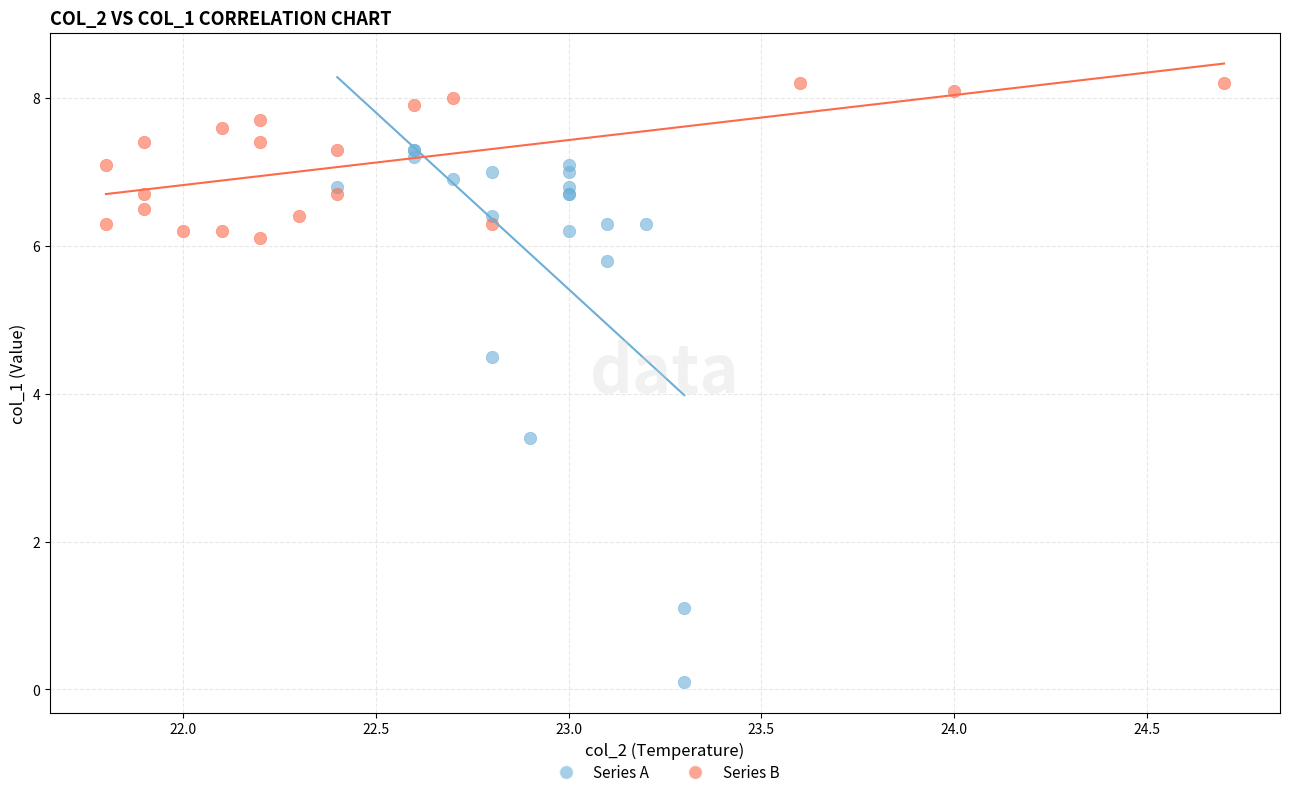

Which series contains the highest Y value?

Series B